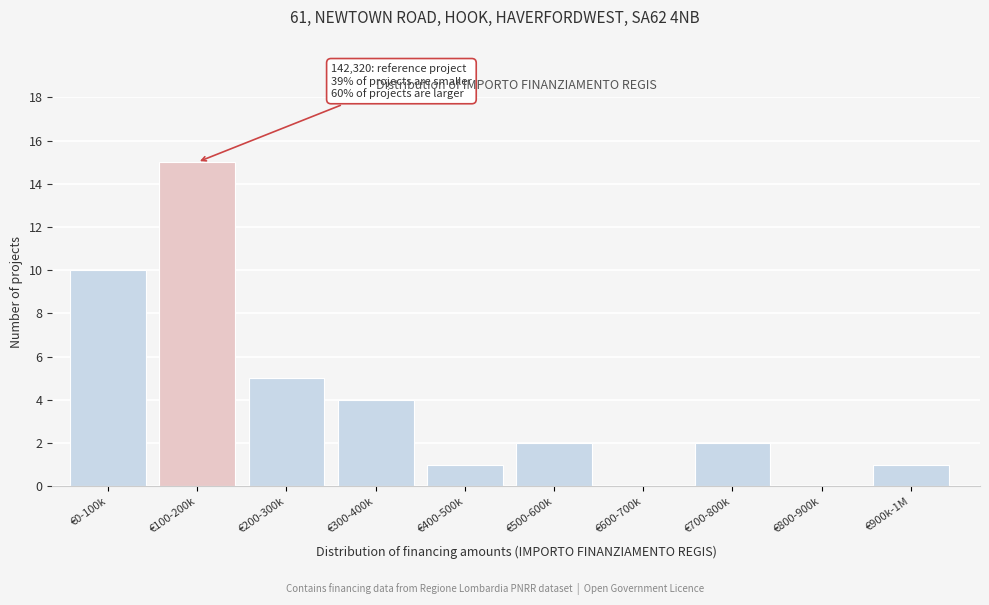

Reading left to right, transcribe all the data shown in this chart.

€0-100k=10	€100-200k=15	€200-300k=5	€300-400k=4	€400-500k=1	€500-600k=2	€600-700k=0	€700-800k=2	€800-900k=0	€900k-1M=1